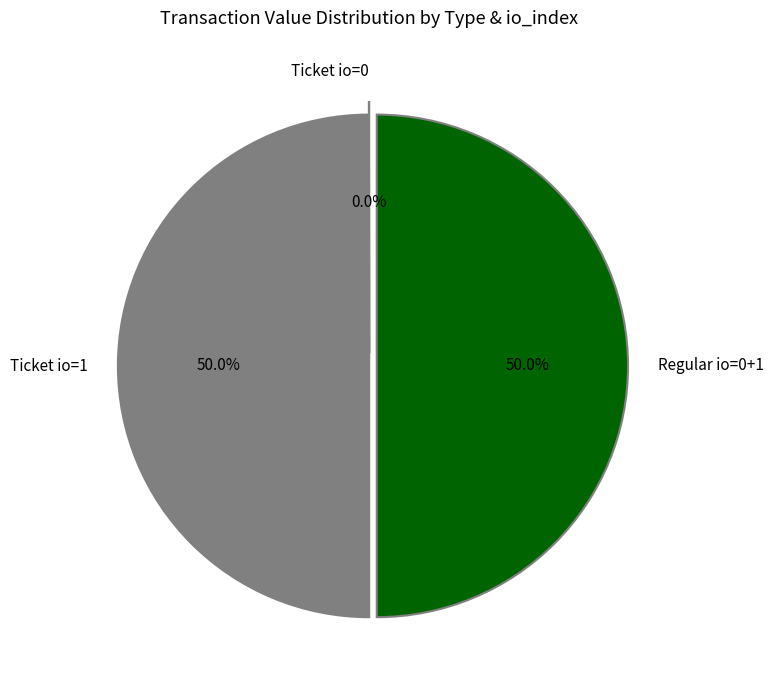

What percentage is NOT represented by Ticket io=1?

50.0%